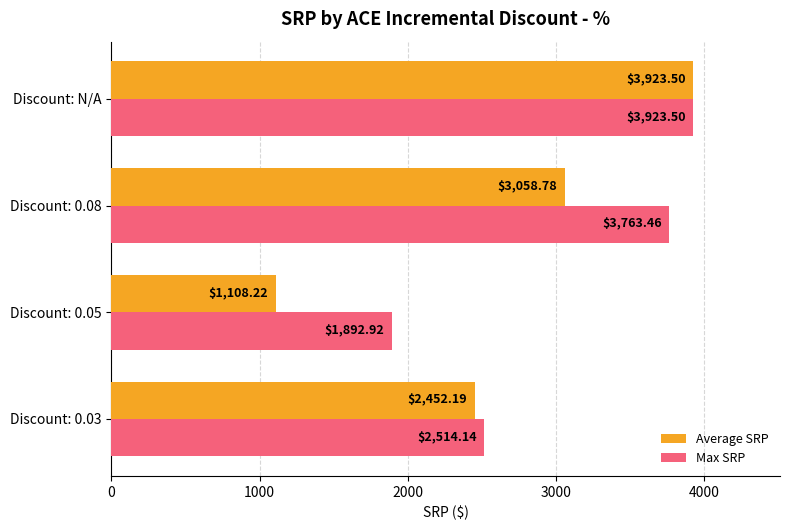

What is the sum of the Max SRP values at Discount: 0.08 and Discount: 0.05?

5656.4